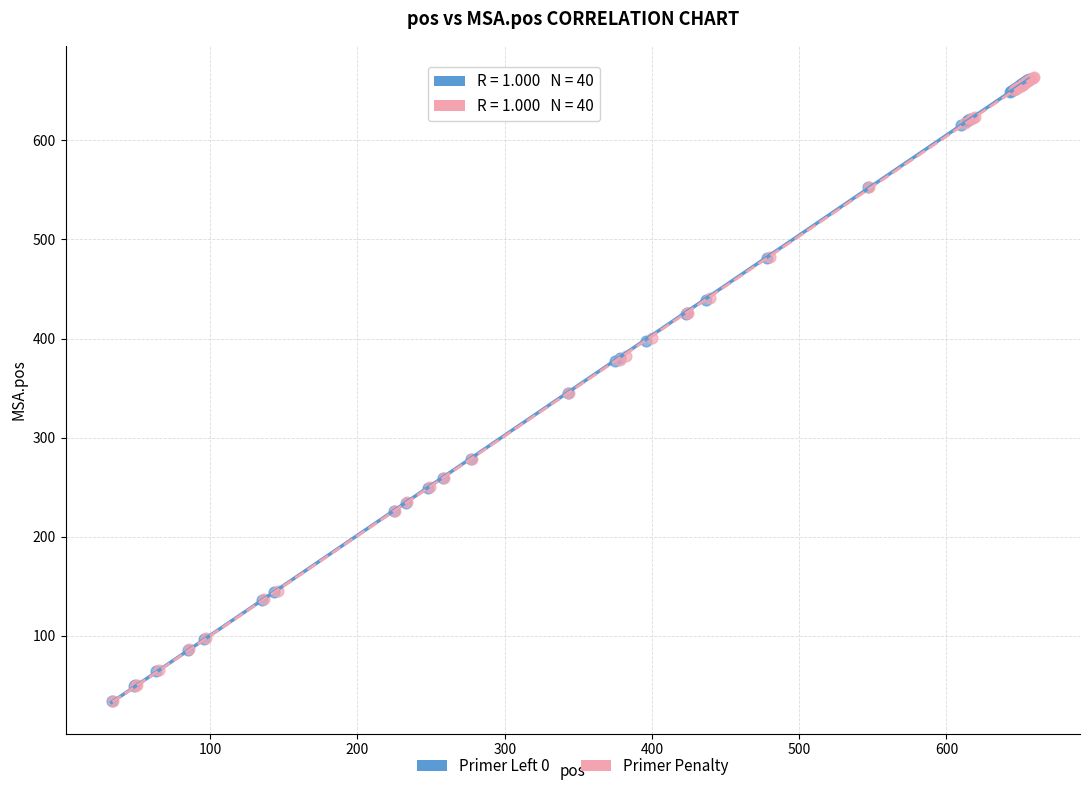

Which series has the widest spread of Y values?

Primer Penalty